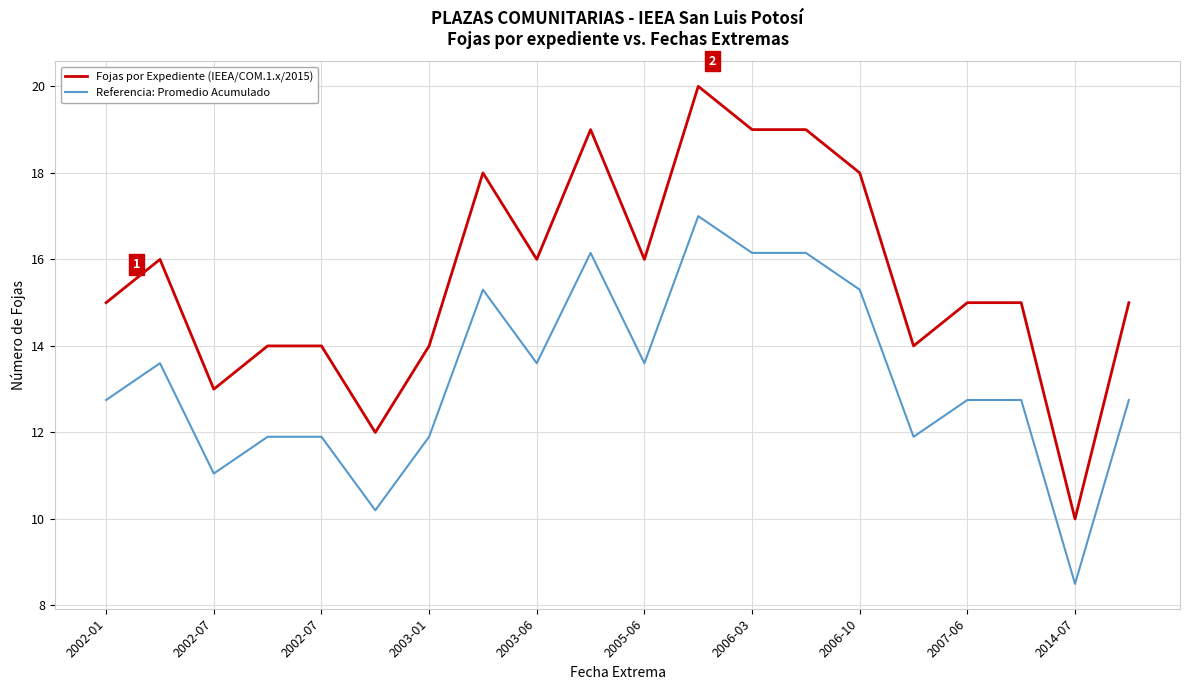

Which series has the largest total across all categories?

Fojas por Expediente (IEEA/COM.1.x/2015)